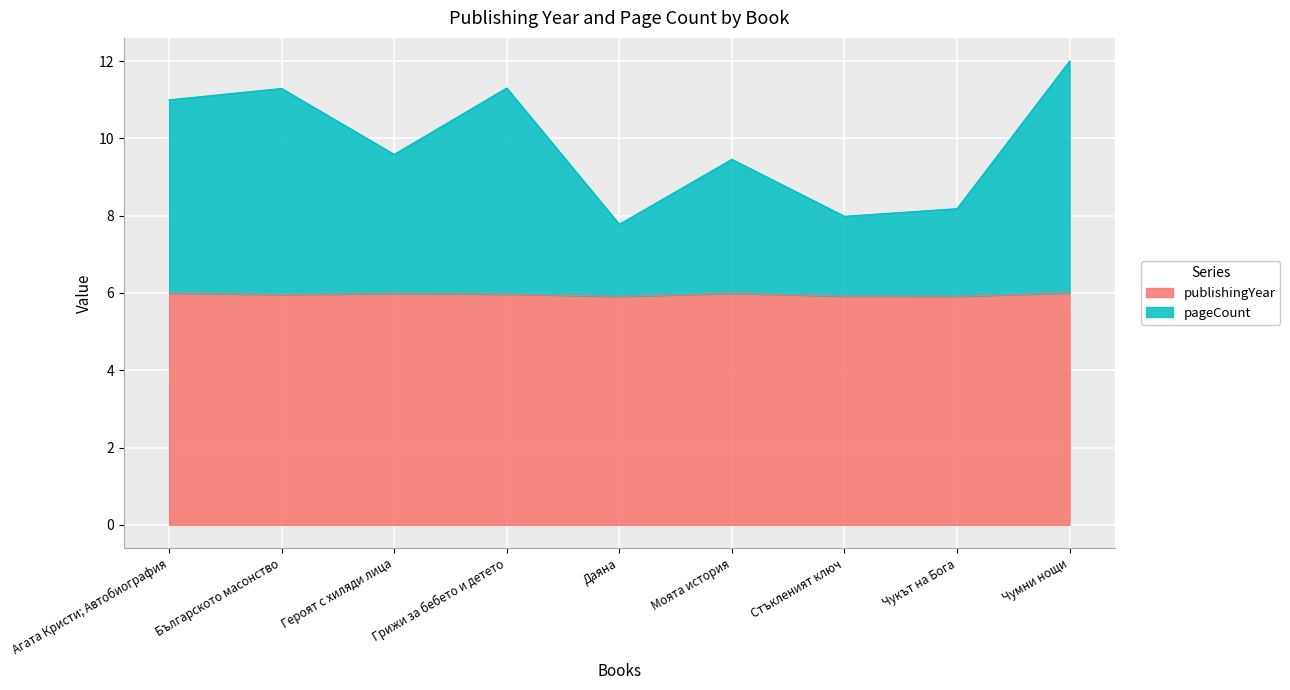

True or false: pageCount has more than 2 interior local peaks.

True